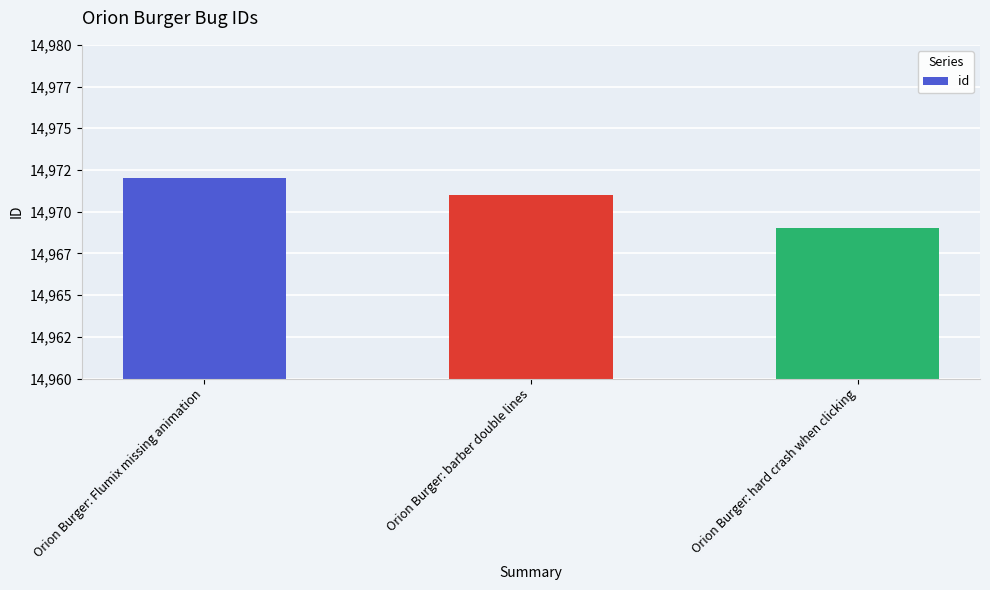

What is the label of the 1st bar from the left?

Orion Burger: Flumix missing animation